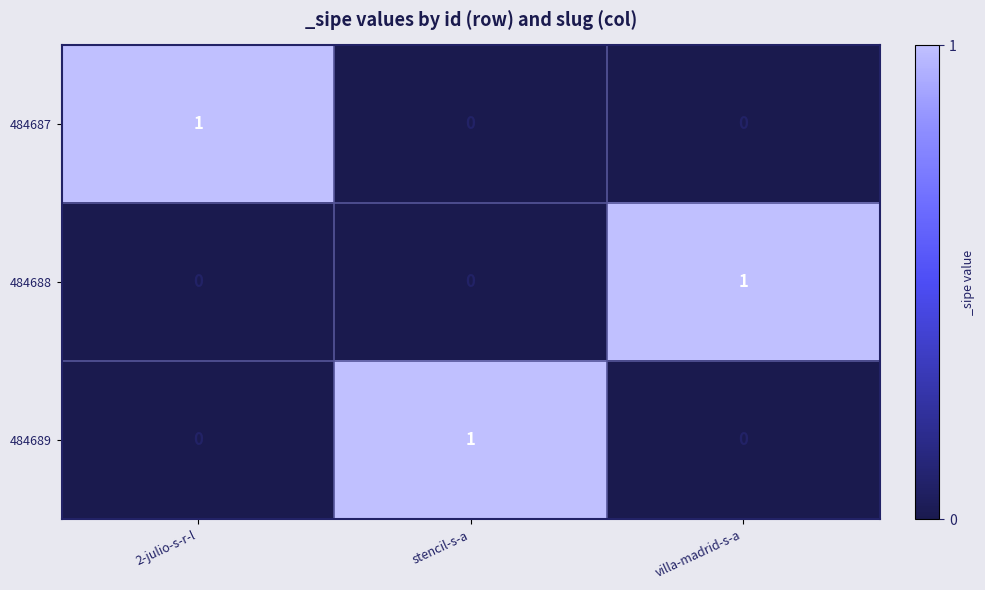

The value of 484688 at villa-madrid-s-a is 2. True or false?

False